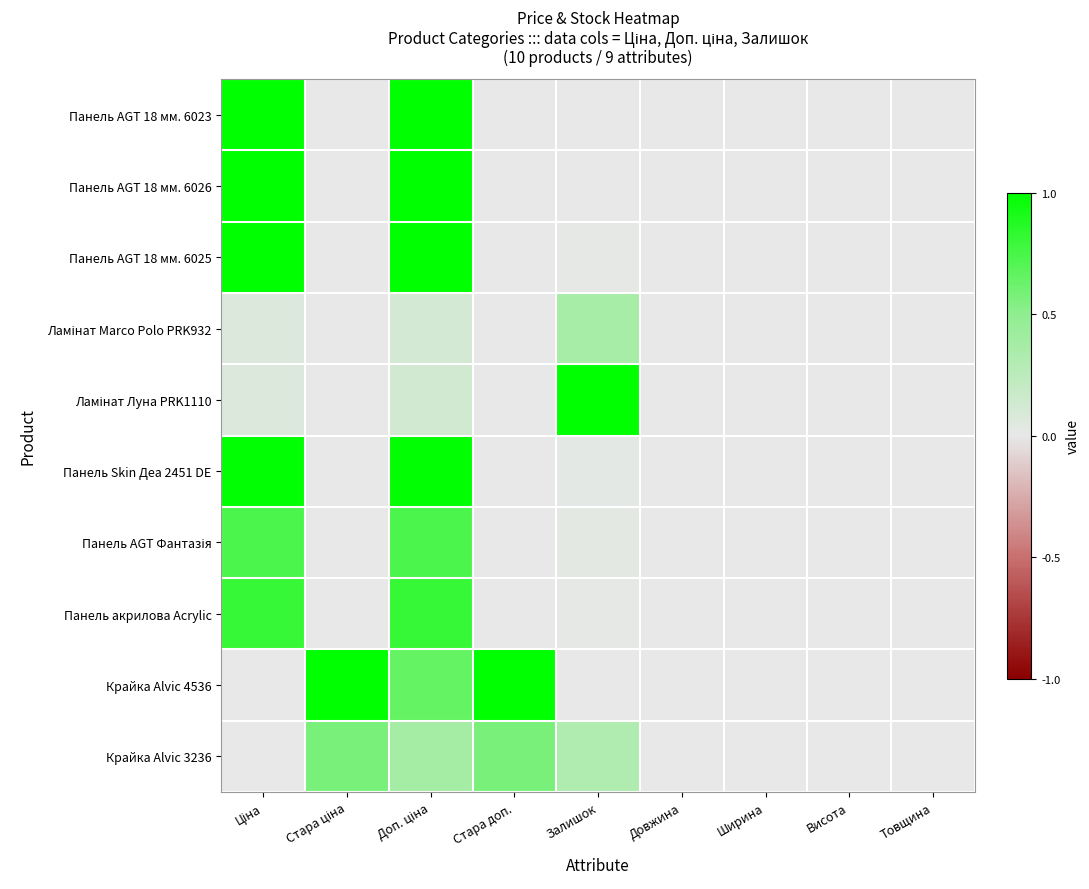

What is the difference between the highest and lowest values at Стара доп.?

1.0